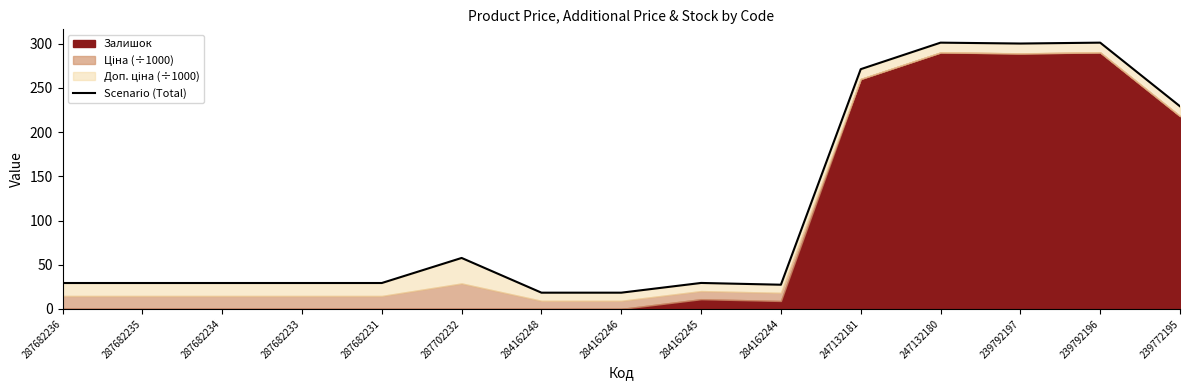

Where is the data nearest to the value 159?

239772195